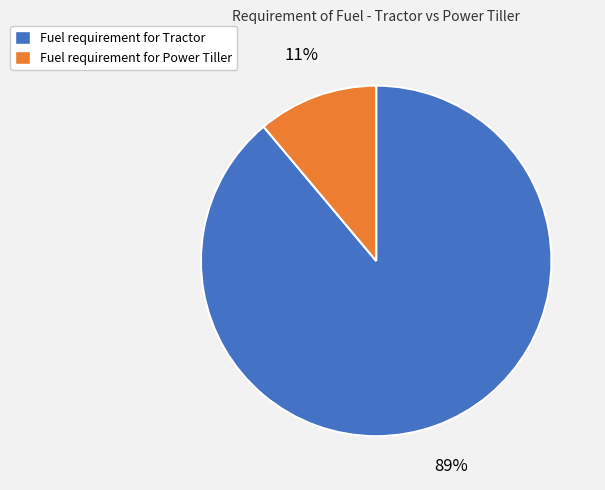

What percentage is the Fuel requirement for Power Tiller slice, to the nearest percent?

11%